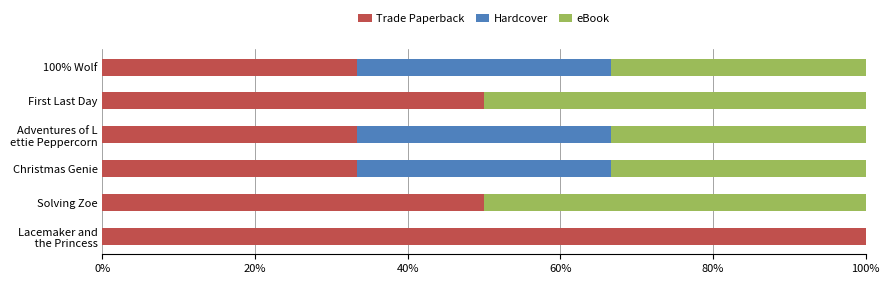

What is the sum of all Trade Paperback values?

300.0